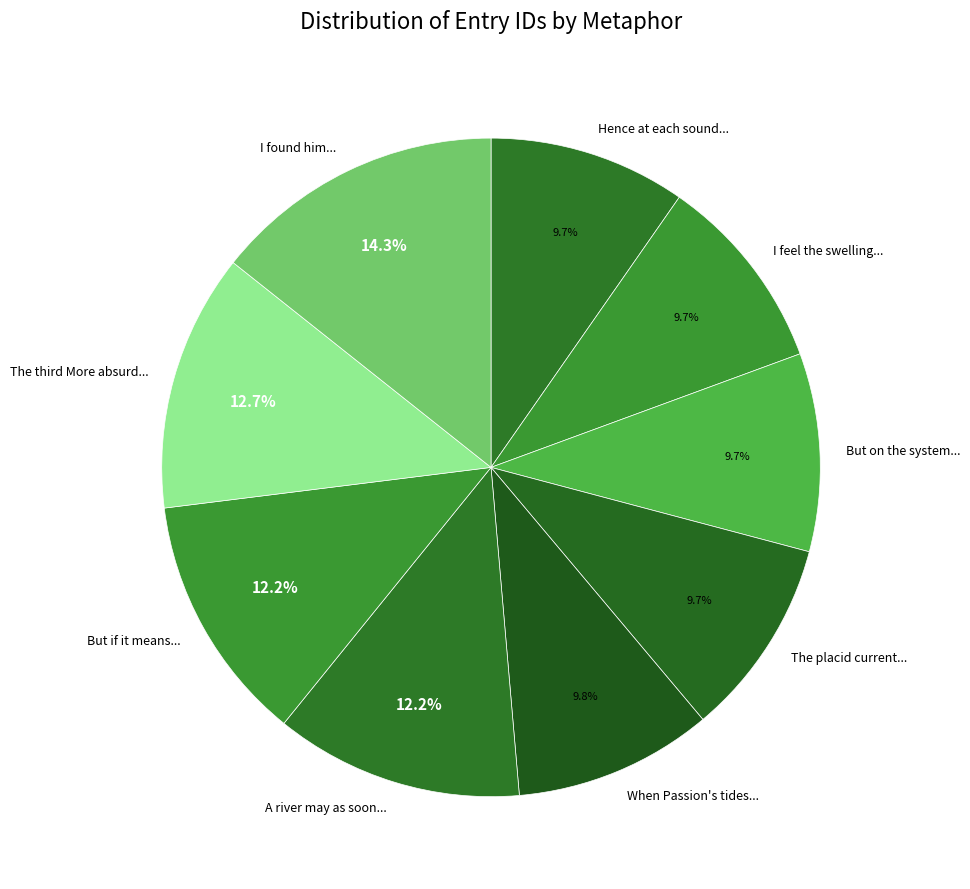

What percentage is NOT represented by I found him...?

85.7%